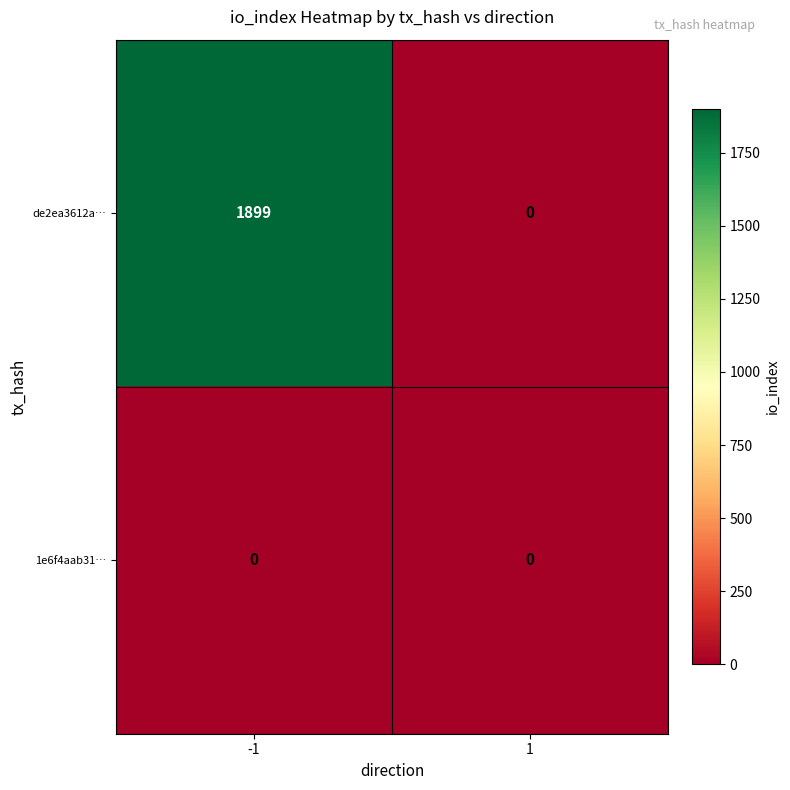

List the series in order of their peak value, lowest first.

1e6f4aab31…, de2ea3612a…